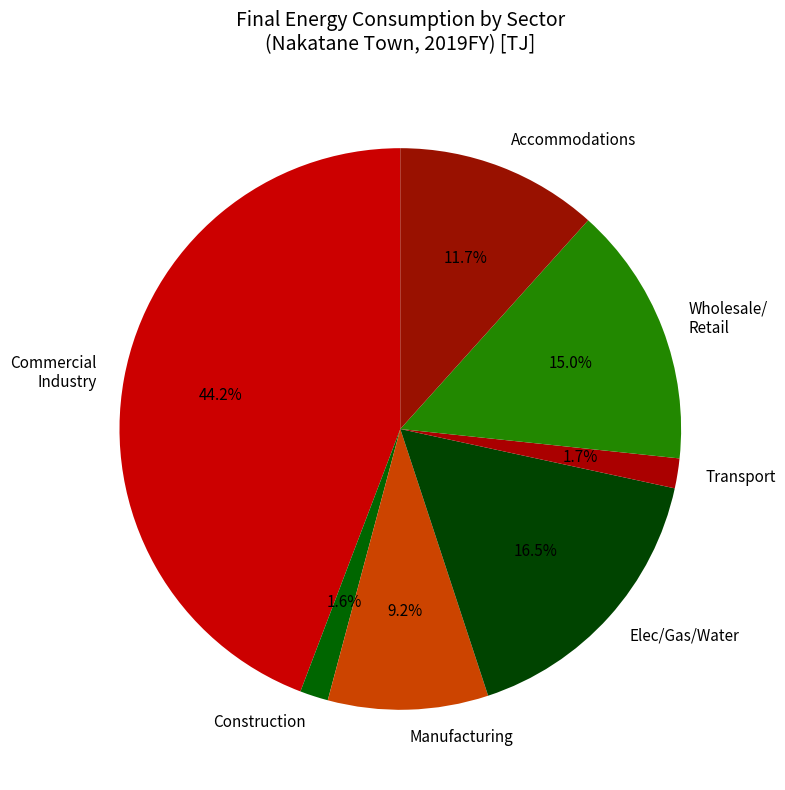

Count the number of slices in the pie.

7